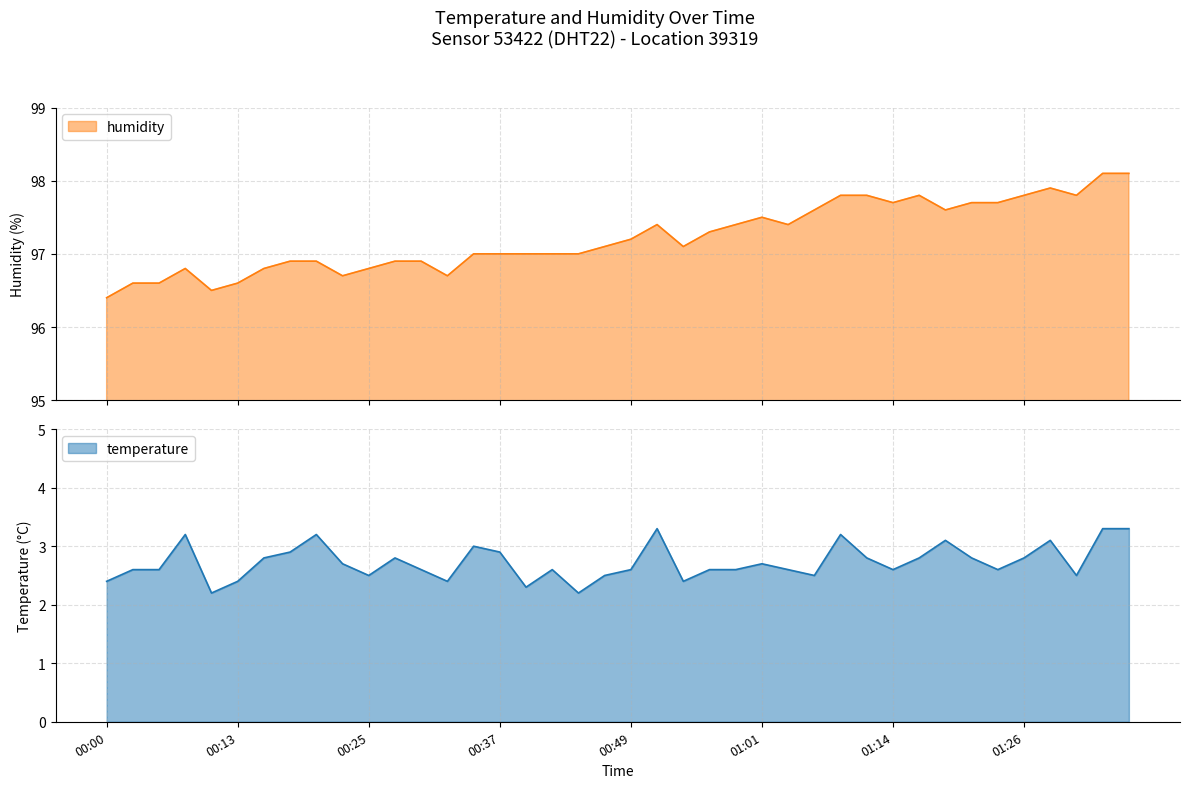

What is the sum of all humidity values?

3888.9